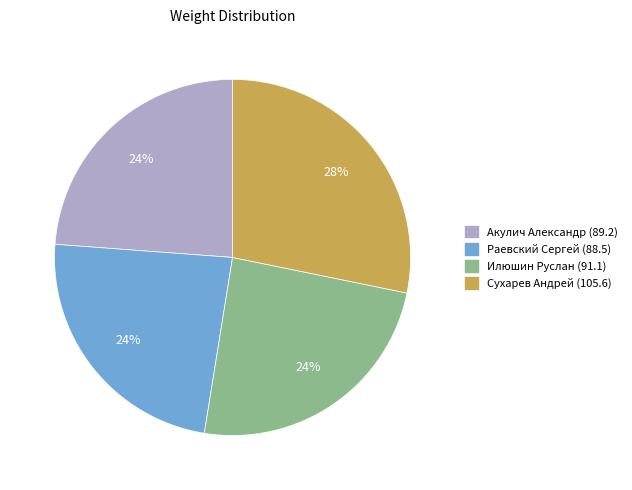

To the nearest percent, what is the combined percentage of Раевский Сергей (88.5) and Илюшин Руслан (91.1)?

48%